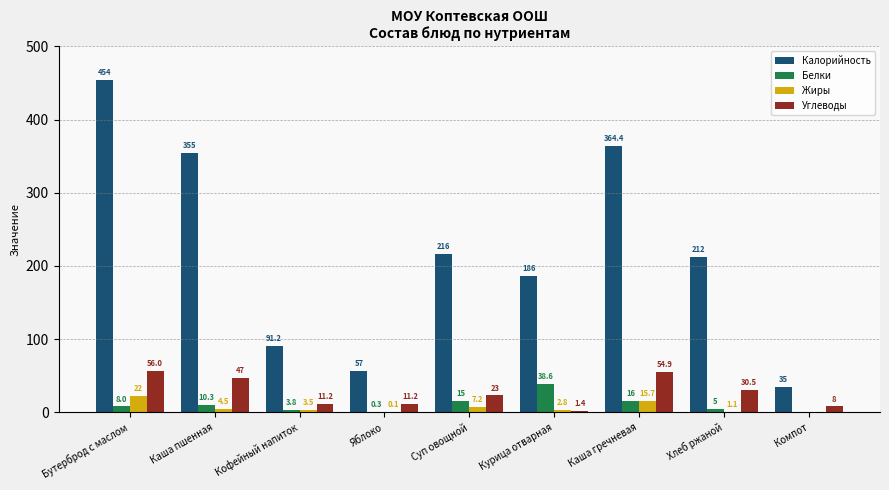

Count the number of categories in the chart.

9